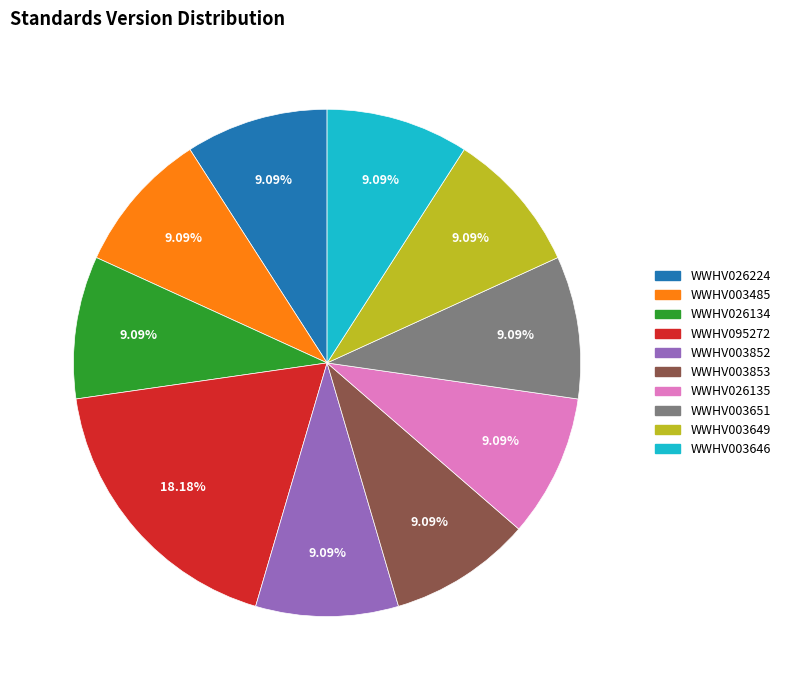

To the nearest percent, what percentage of the pie is WWHV003651?

9%